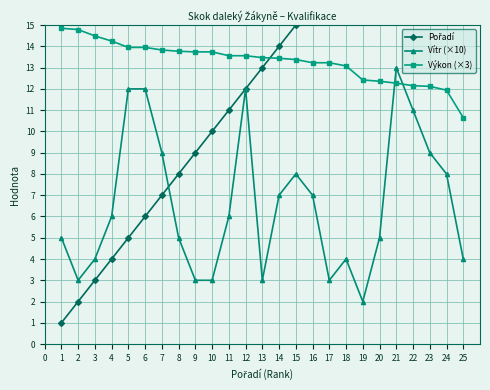

Is it true that Výkon (×3) equals 20.8 at 23?

False